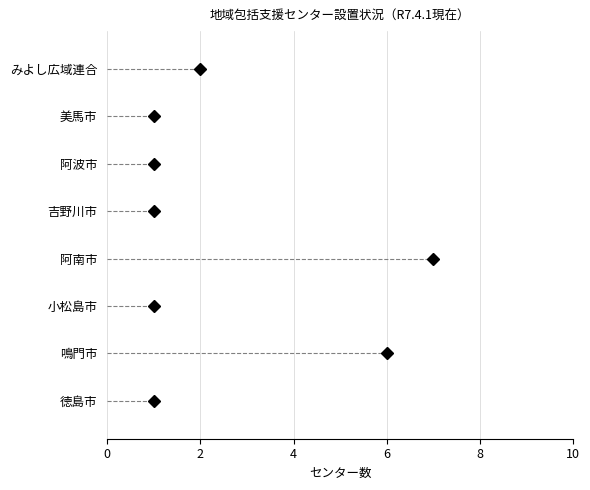

The value at 美馬市 is 1. True or false?

False